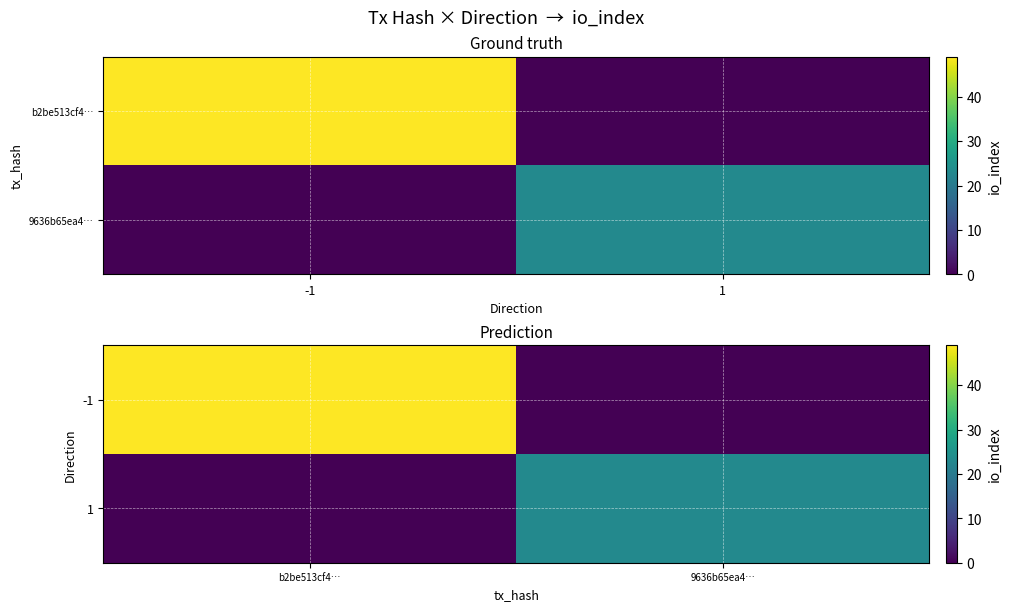

At b2be513cf4…, list the series in order from smallest to largest.

1, -1